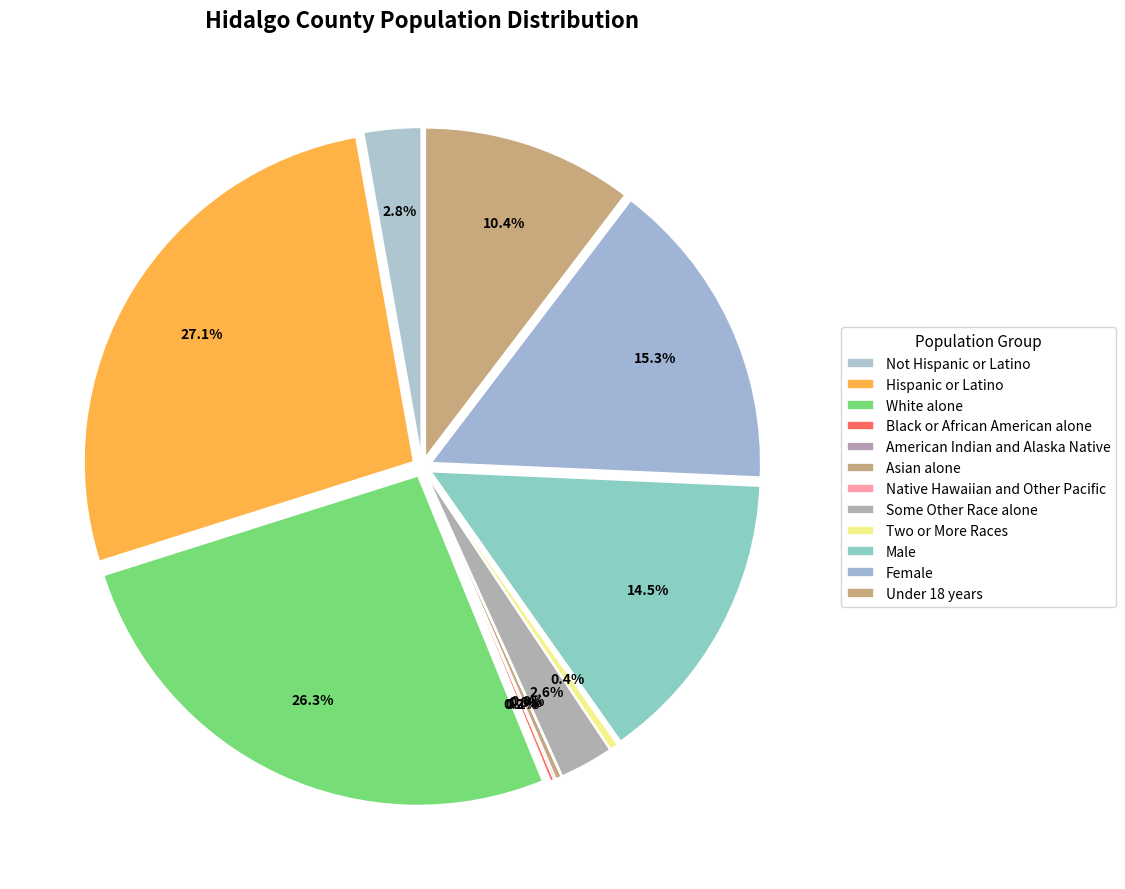

To the nearest percent, what is the difference between the largest and smallest slice percentages?

27%